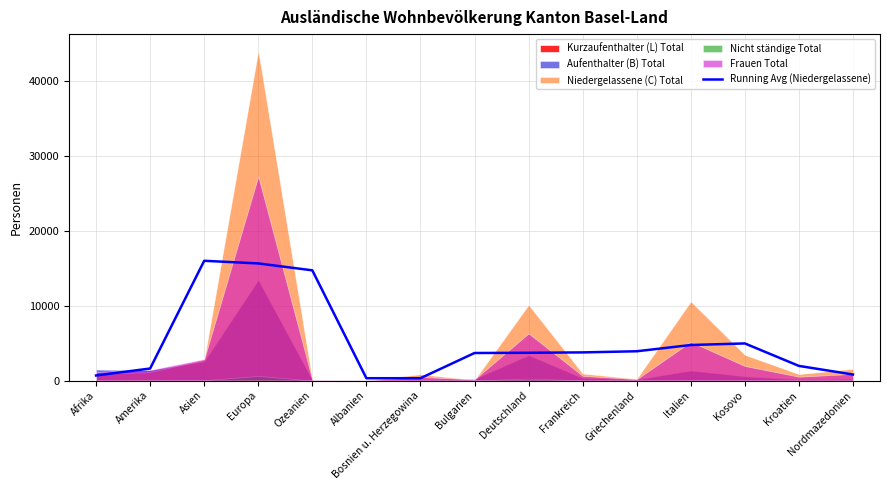

What is the difference between the maximum and minimum values?

15677.3